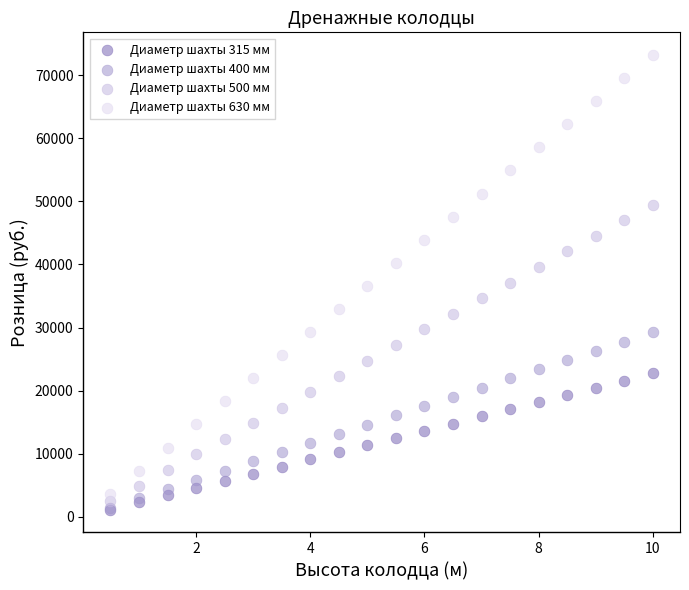

Which series has the widest spread of Y values?

Диаметр шахты 630 мм